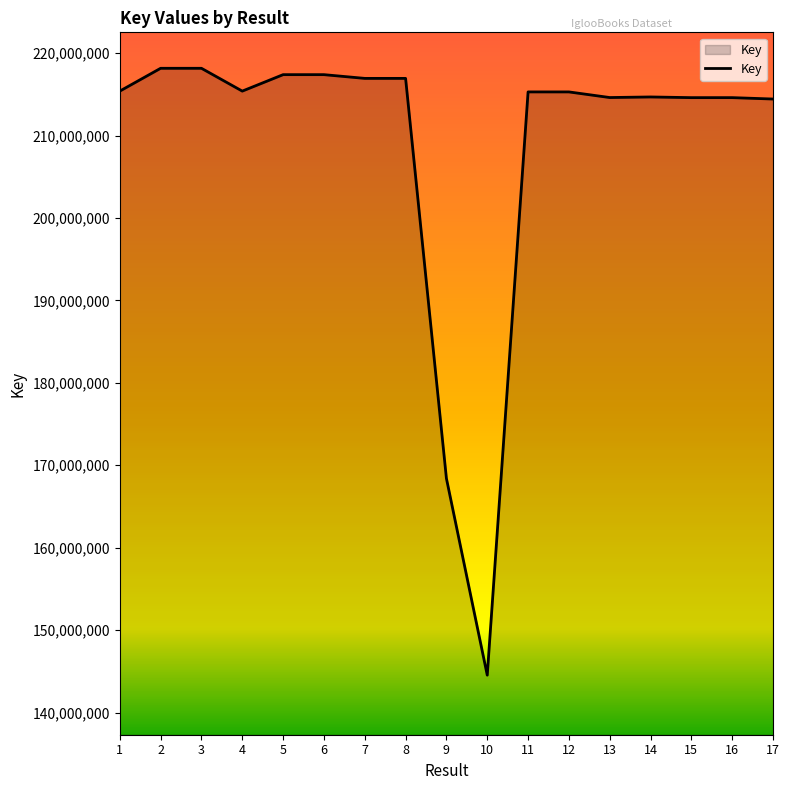

What is the approximate value at 9, to the nearest 50?

168402800